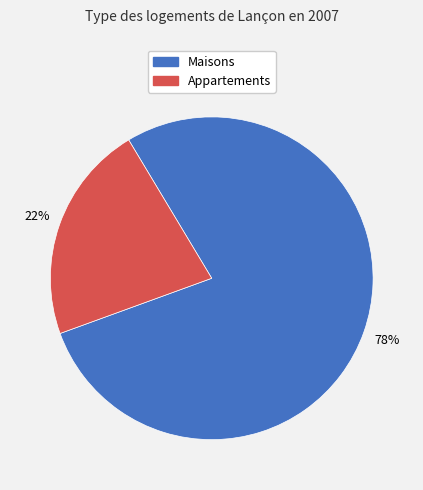

Is there any slice that represents more than half of the pie?

Yes